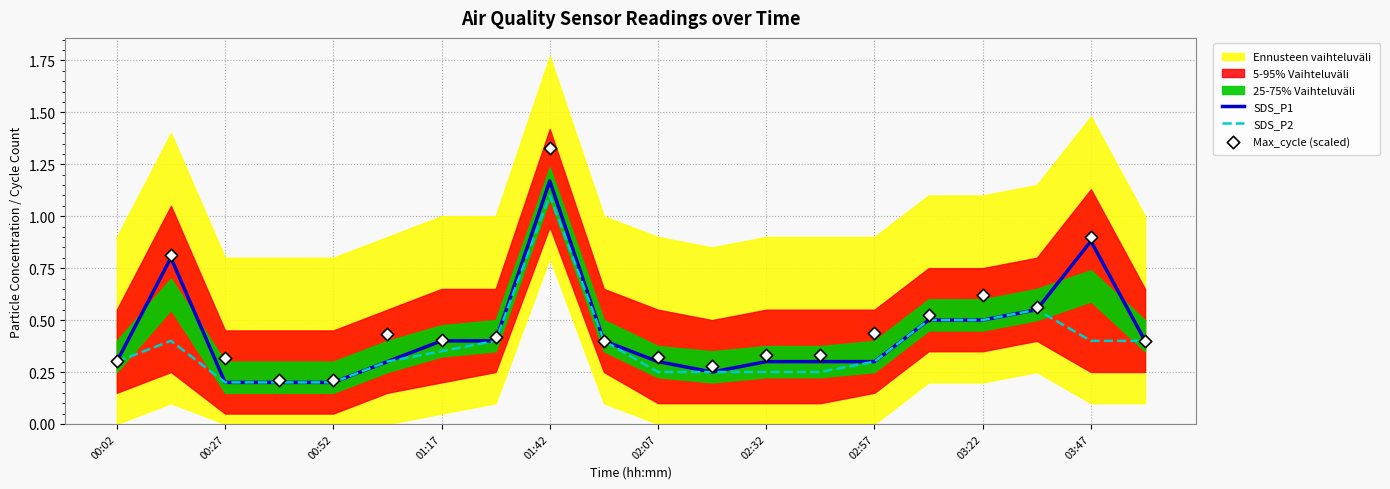

Is it true that SDS_P1 equals 0.3 at 02:57?

True